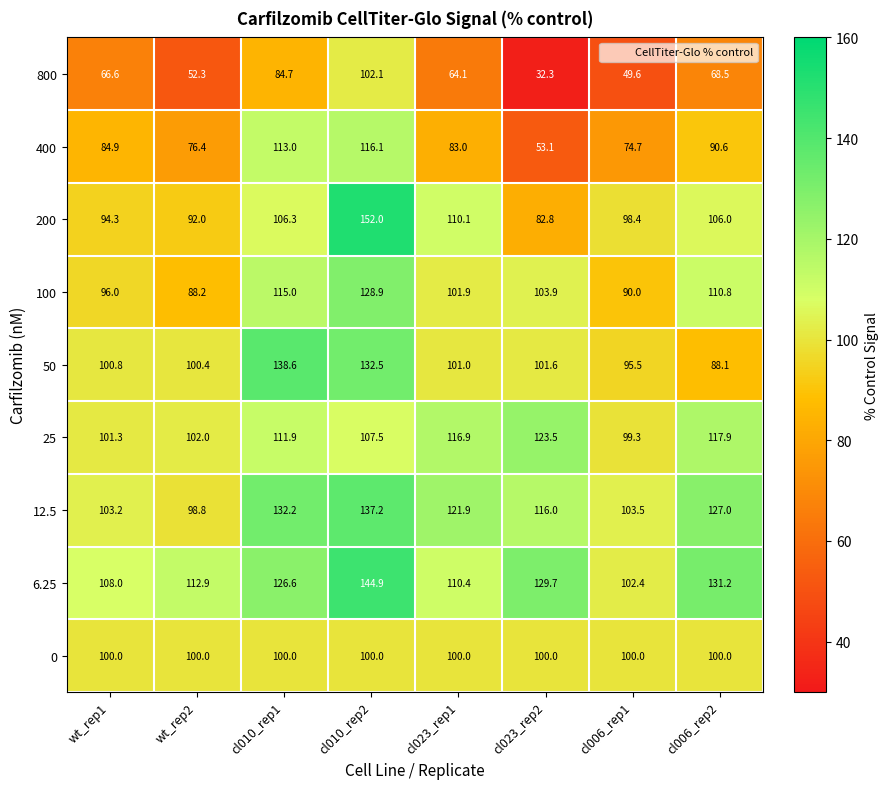

True or false: 6.25 has a value of 108.0 at wt_rep1.

True